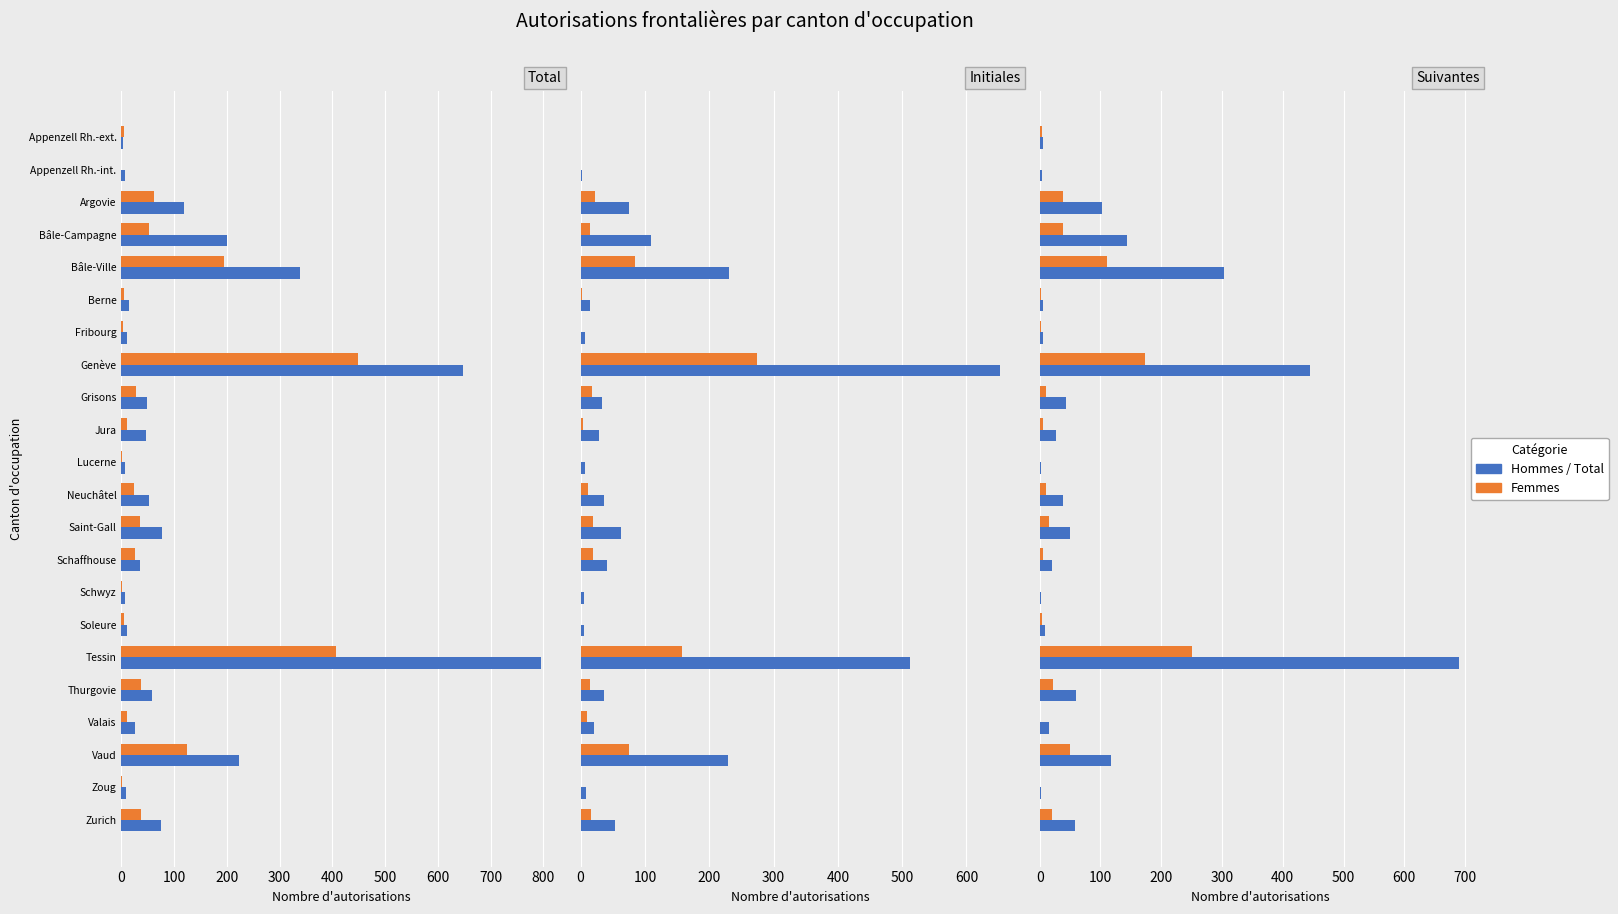

True or false: Initiales (Femmes) has a value of 75 at Vaud.

True